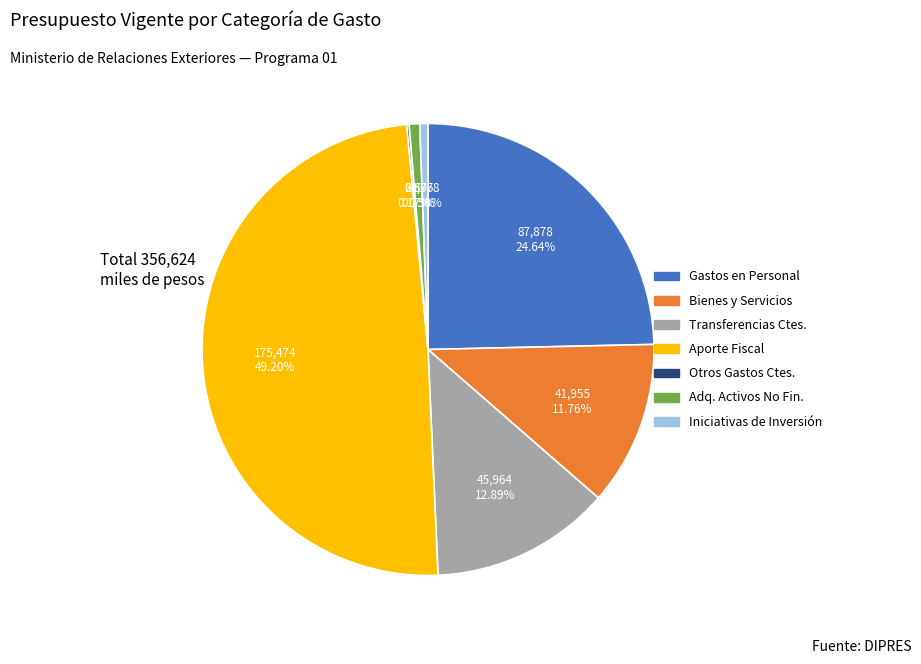

Does any single category account for the majority?

No